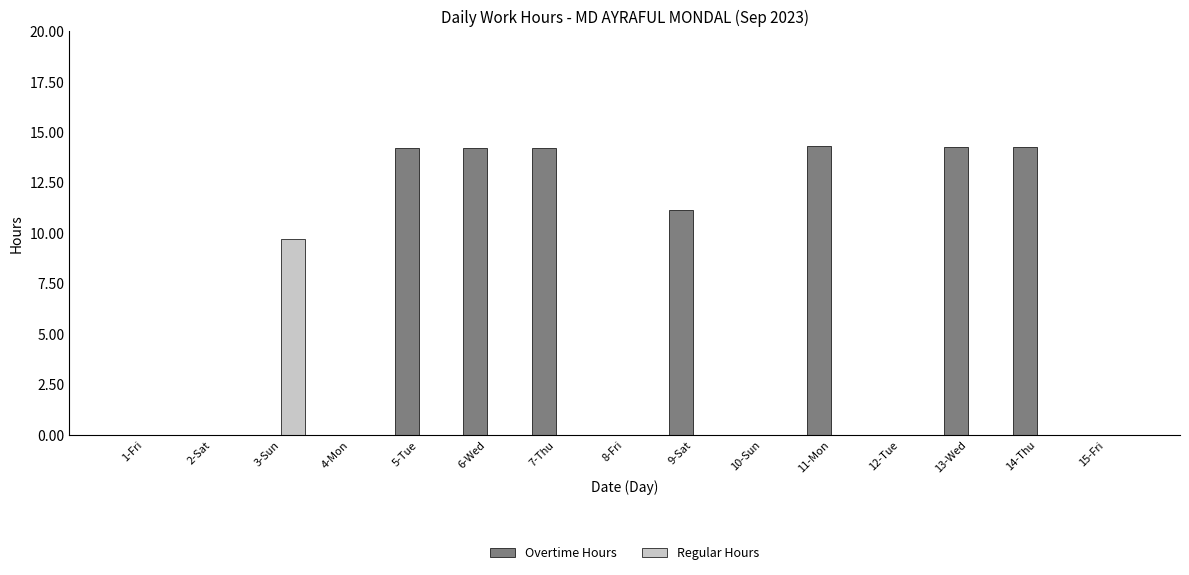

Which series changed the most between 3-Sun and 12-Tue?

Regular Hours